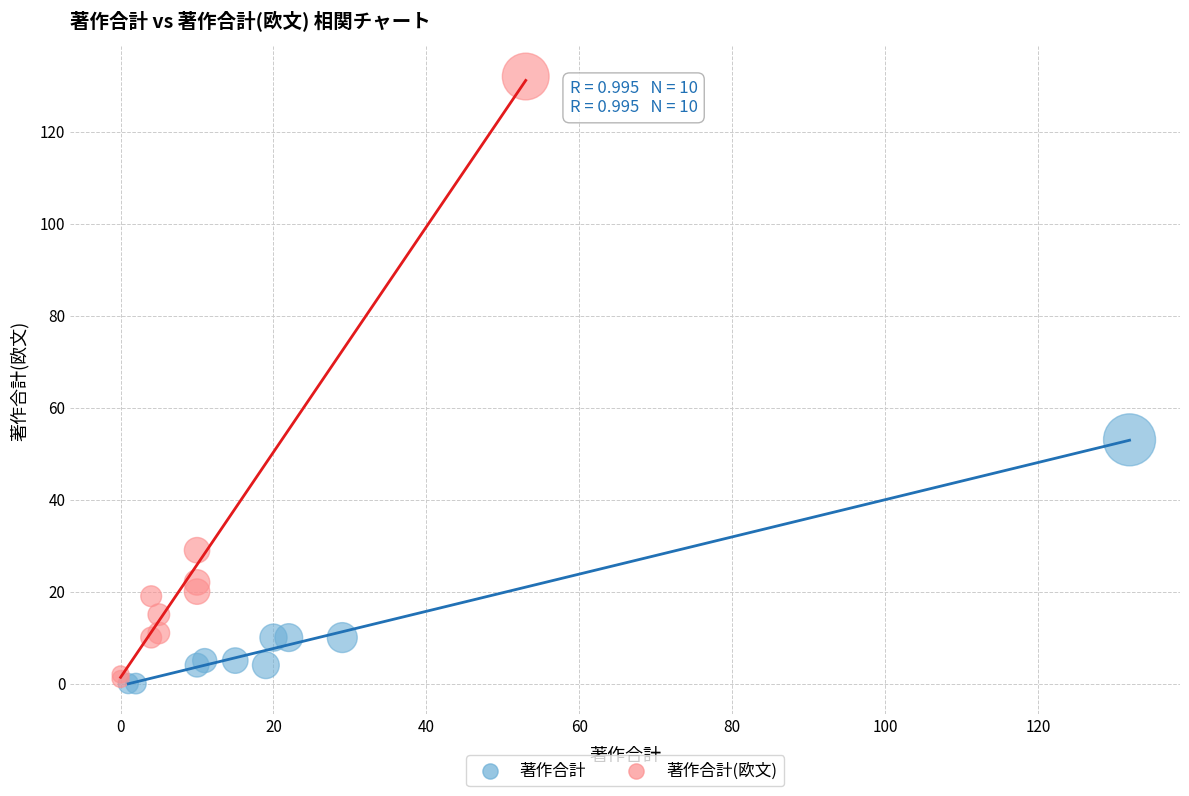

Which series reaches the maximum Y coordinate?

著作合計(欧文)